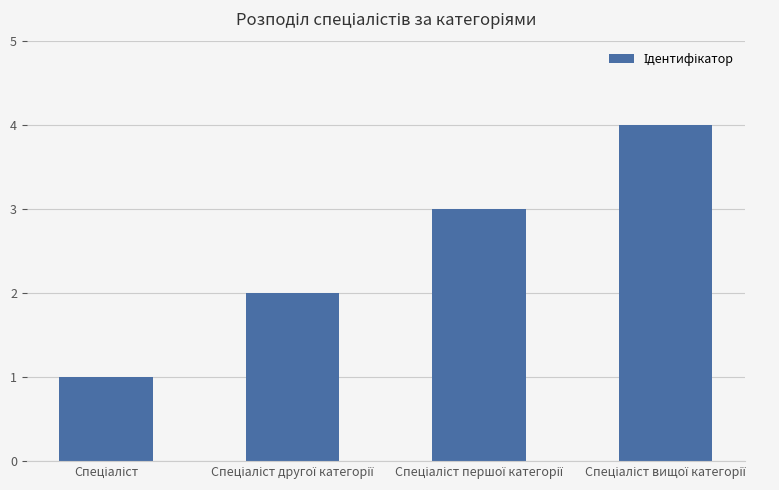

Does the chart contain any negative values?

No